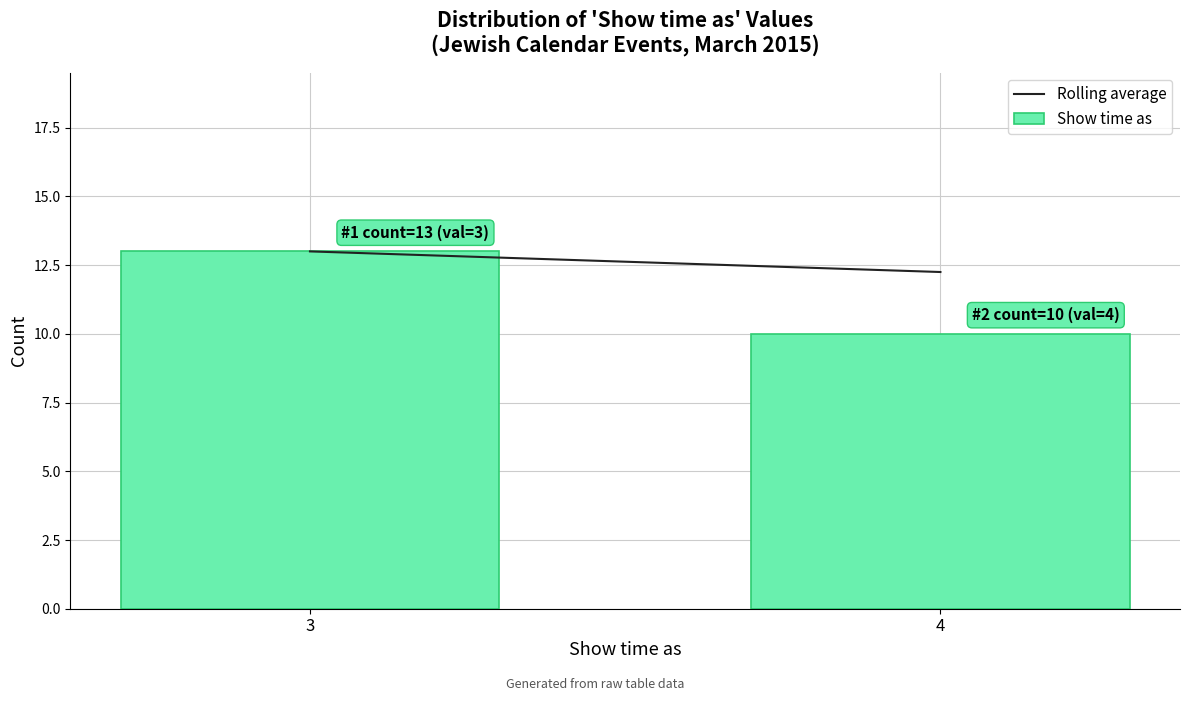

Reading left to right, list all the values displayed in this chart.

13	10